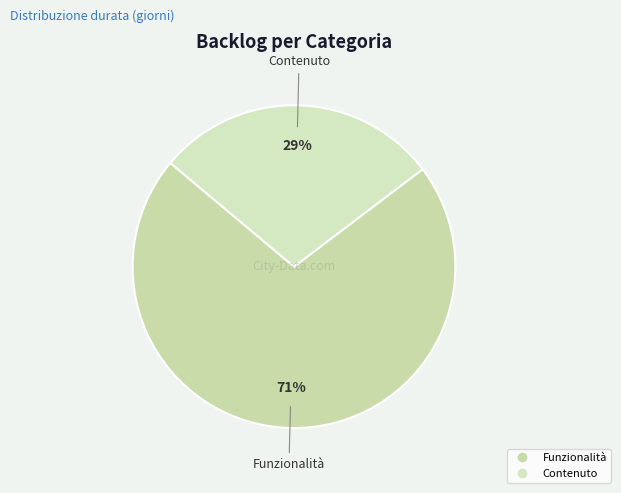

How many segments does this pie chart have?

2